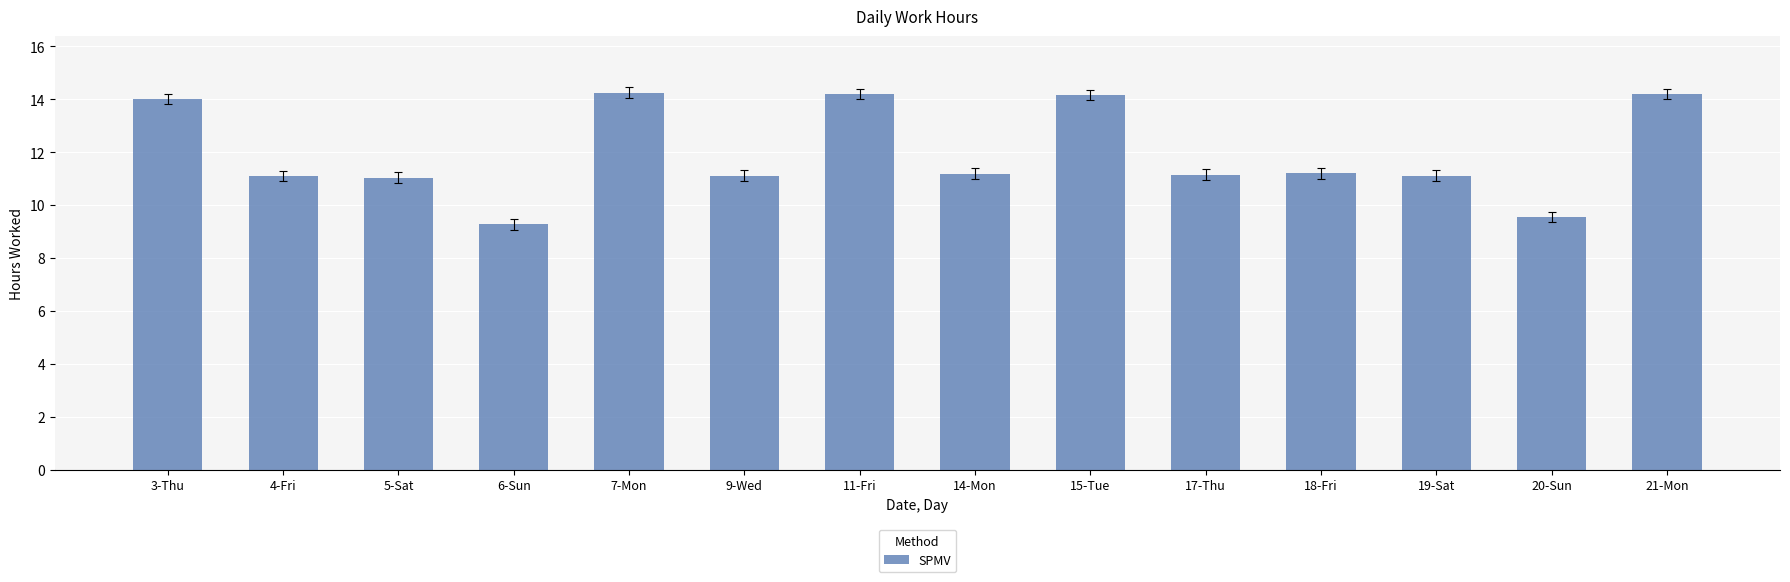

How many categories are shown in the chart?

14